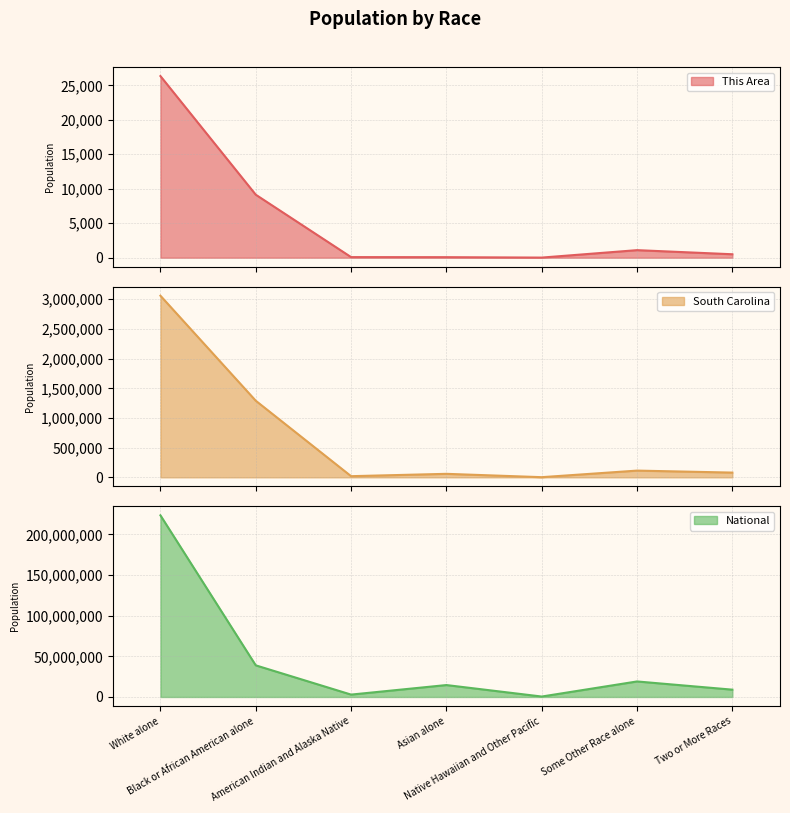

Which series has the largest total across all categories?

National